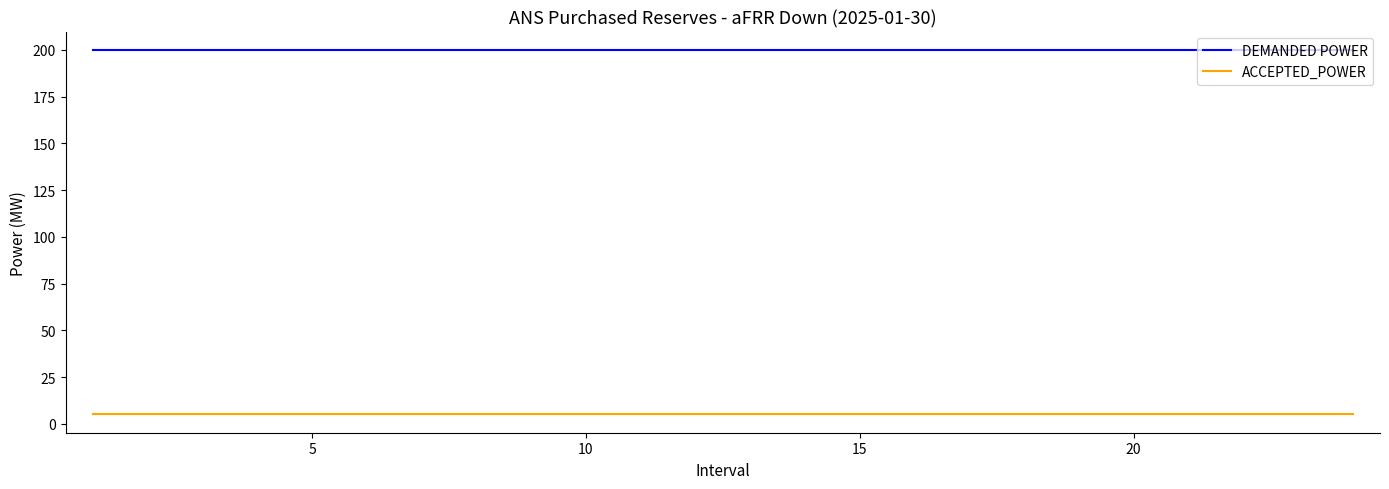

True or false: ACCEPTED_POWER and DEMANDED POWER cross at least once.

False